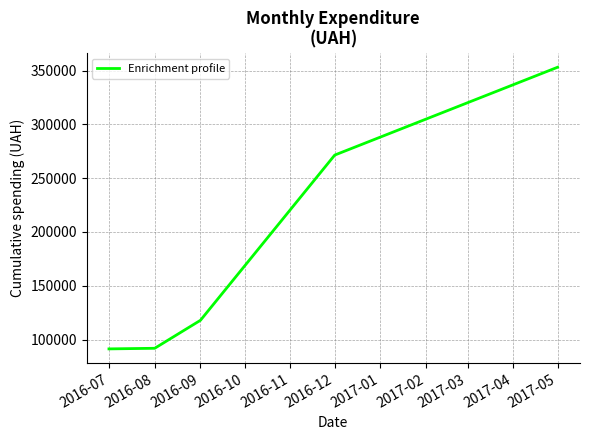

The chart shows a value of 91381.2 at 2016-07. True or false?

True